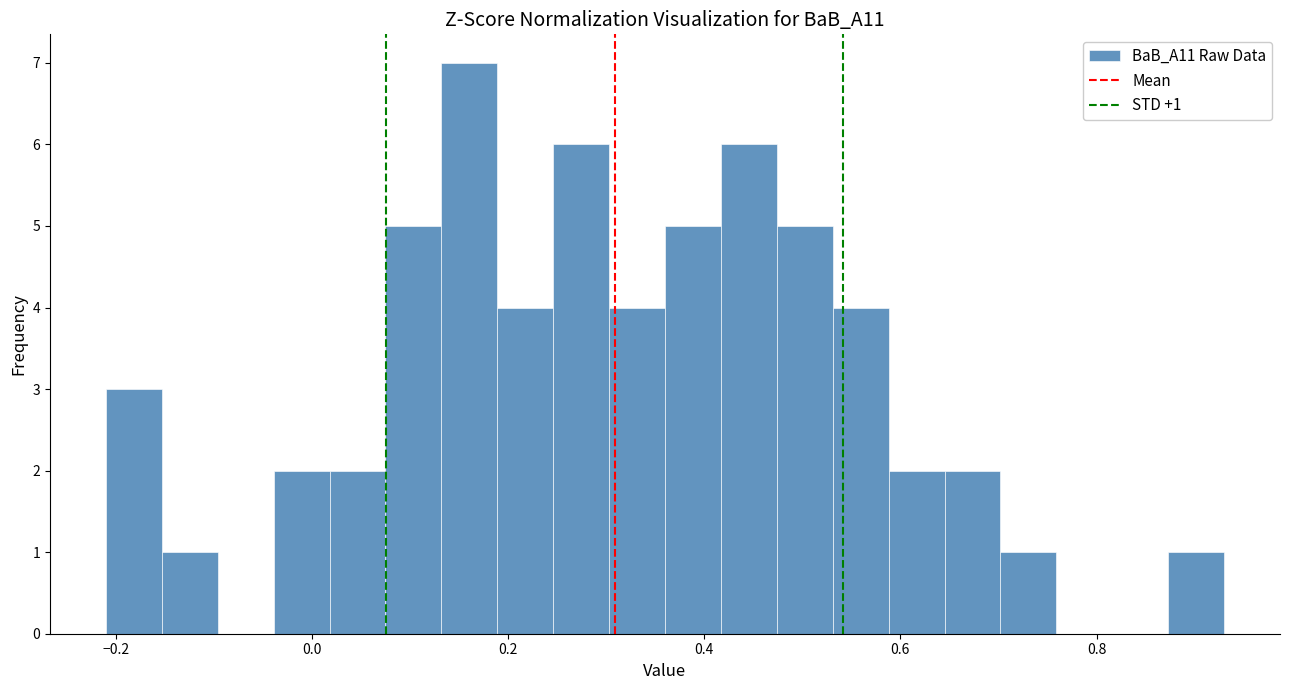

Read against the x-axis, roughly where is the centre of the tallest bar?

0.16